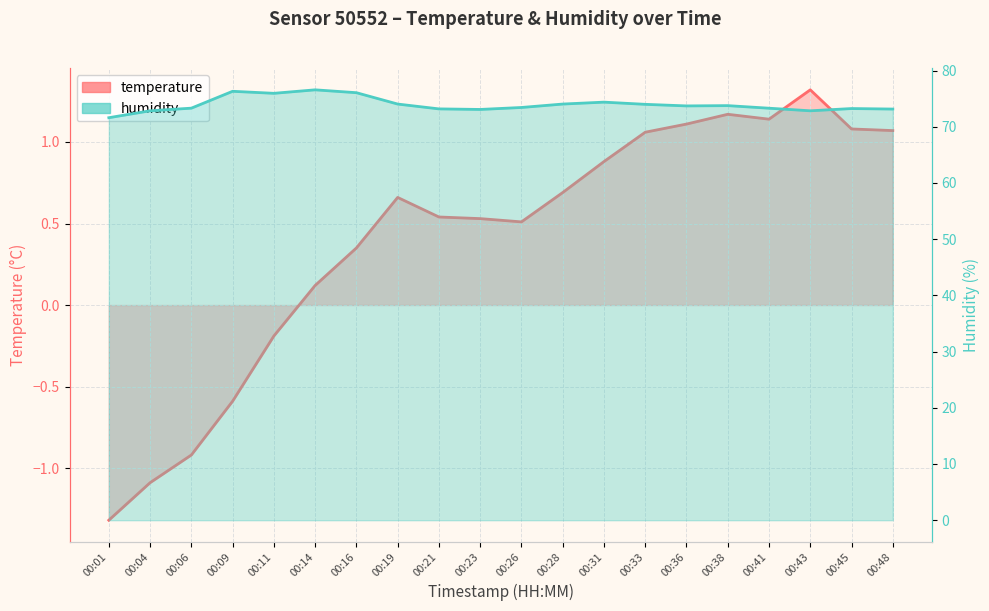

True or false: temperature and humidity cross at least once.

False